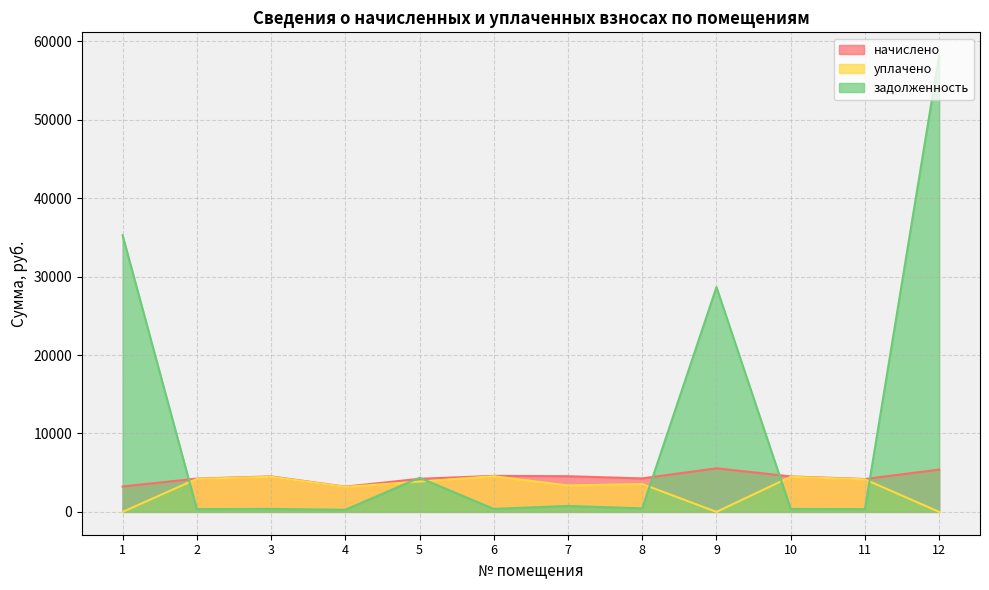

Reading left to right, transcribe all the data shown in this chart.

начислено: 1=3231.4	2=4248.2	3=4525.2	4=3217.0	5=4219.4	6=4592.6	7=4549.6	8=4269.7	9=5560.0	10=4522.3	11=4190.8	12=5394.2
уплачено: 1=0.0	2=4208.0	3=4482.3	4=3186.5	5=3867.8	6=4549.1	7=3368.9	8=3558.1	9=0.0	10=4479.5	11=4151.1	12=0.0
задолженность: 1=35284.1	2=354.0	3=377.1	4=268.1	5=4351.6	6=382.7	7=758.3	8=447.8	9=28671.7	10=376.9	11=349.2	12=58253.0